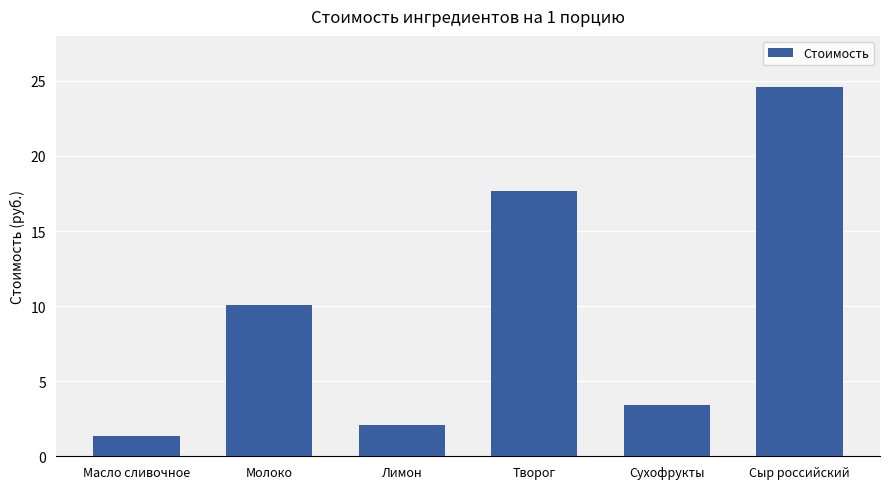

Are the bars grouped side by side (vs. stacked)?

No